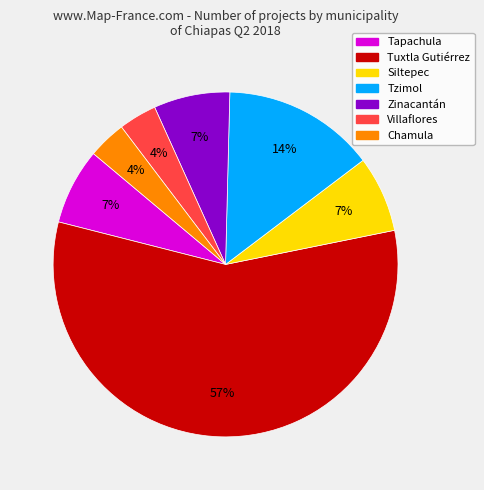

Combined, do Zinacantán and Chamula account for over 50%?

No